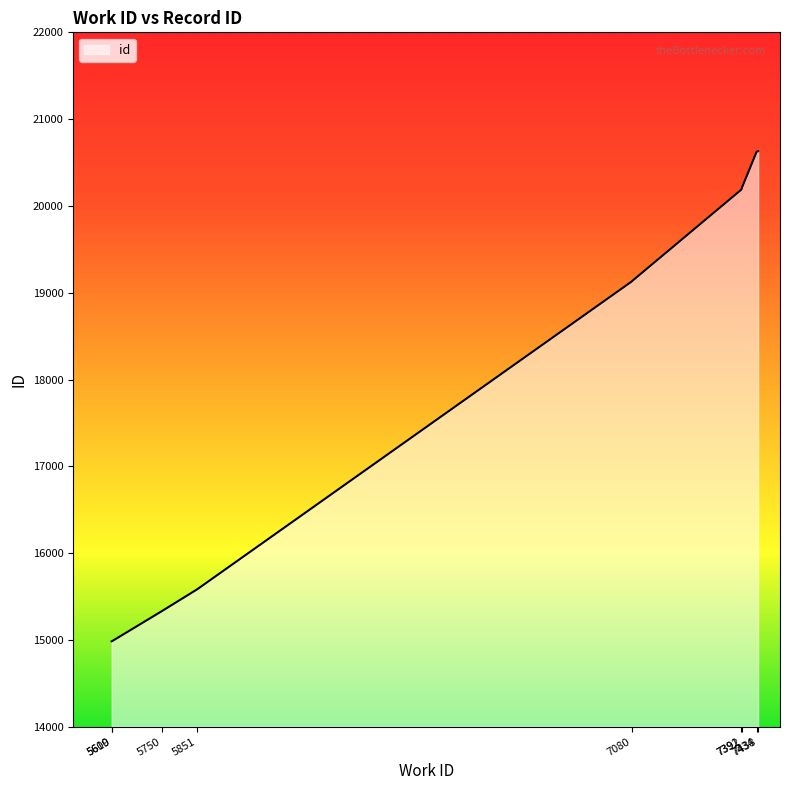

Rank the categories by value from lowest to highest.

5609, 5610, 5750, 5851, 7080, 7080, 7391, 7392, 7434, 7438